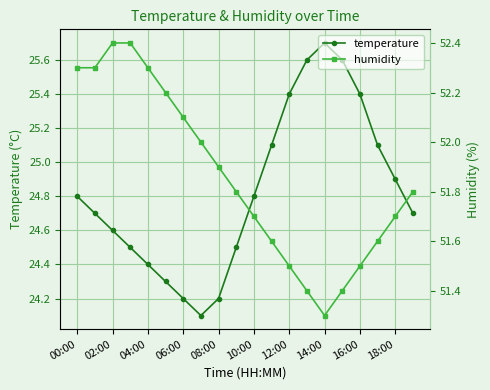

What is the approximate value of temperature at 02:00?

24.6